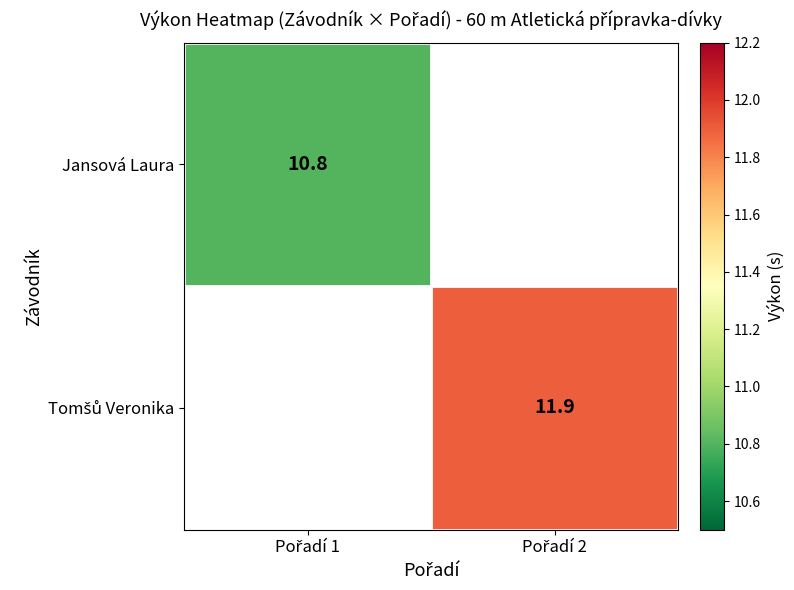

What is the approximate value of Tomšů Veronika at Pořadí 2?

11.9